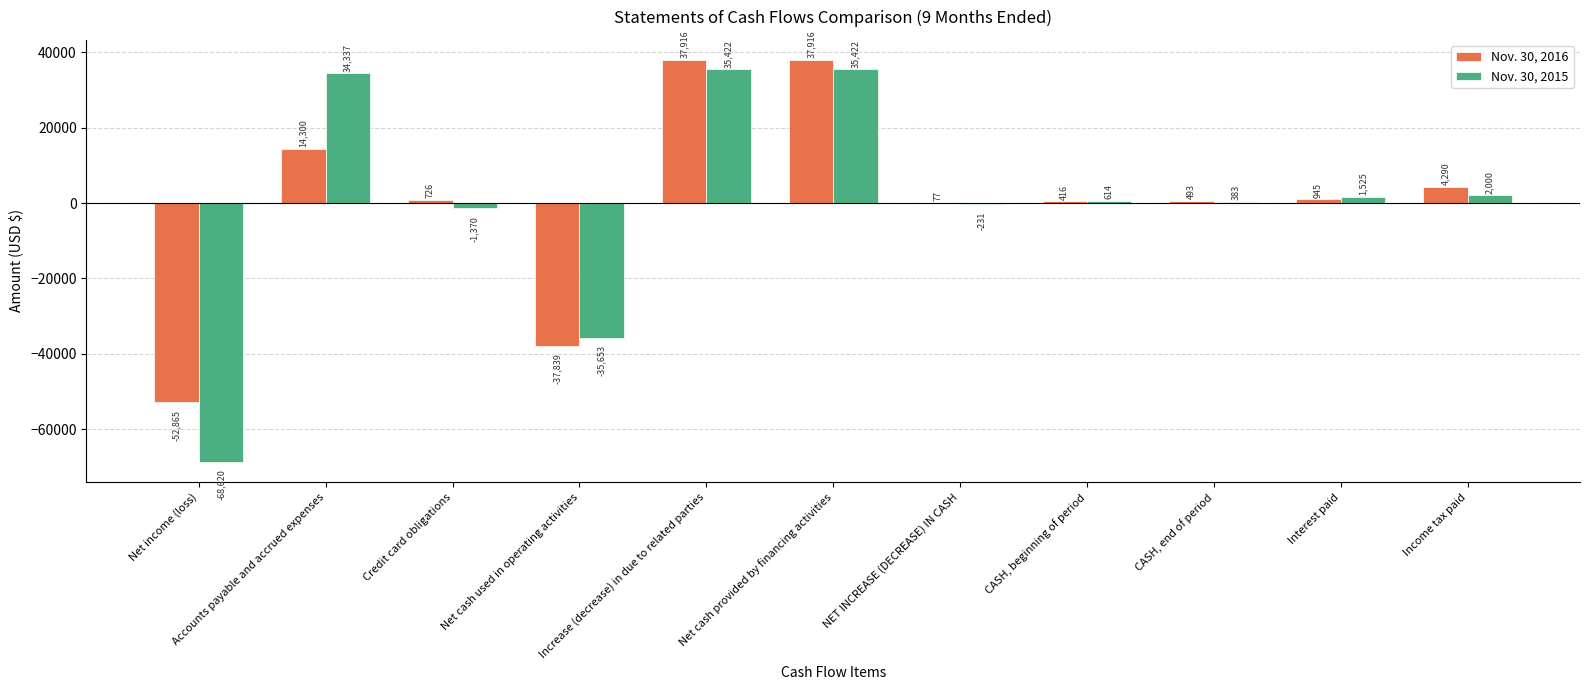

Reading right to left, transcribe all the data shown in this chart.

Nov. 30, 2016: Income tax paid=4290	Interest paid=945	CASH, end of period=493	CASH, beginning of period=416	NET INCREASE (DECREASE) IN CASH=77	Net cash provided by financing activities=37916	Increase (decrease) in due to related parties=37916	Net cash used in operating activities=-37839	Credit card obligations=726	Accounts payable and accrued expenses=14300	Net income (loss)=-52865
Nov. 30, 2015: Income tax paid=2000	Interest paid=1525	CASH, end of period=383	CASH, beginning of period=614	NET INCREASE (DECREASE) IN CASH=-231	Net cash provided by financing activities=35422	Increase (decrease) in due to related parties=35422	Net cash used in operating activities=-35653	Credit card obligations=-1370	Accounts payable and accrued expenses=34337	Net income (loss)=-68620